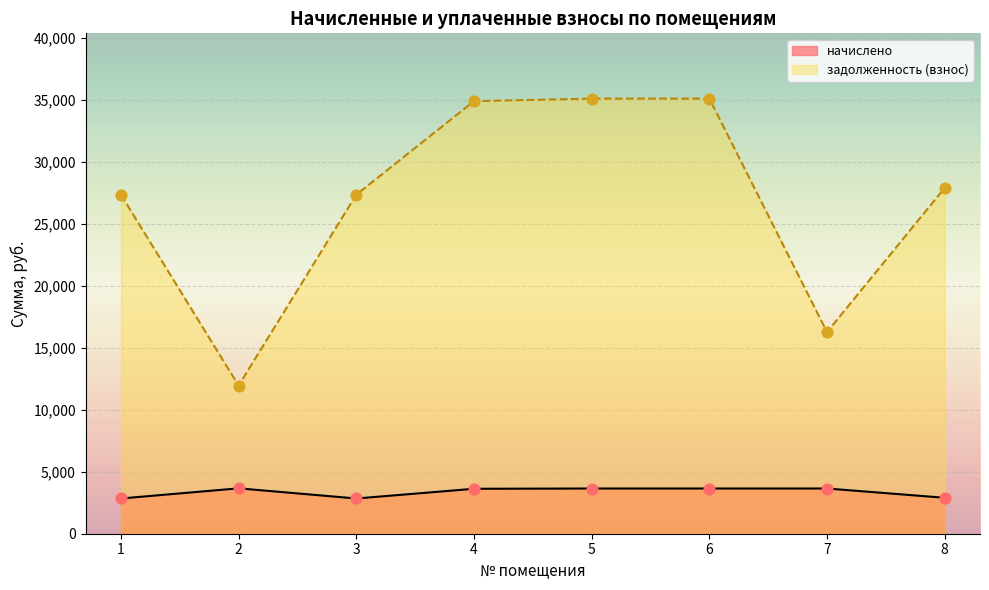

Which series reaches the minimum Y coordinate?

начислено